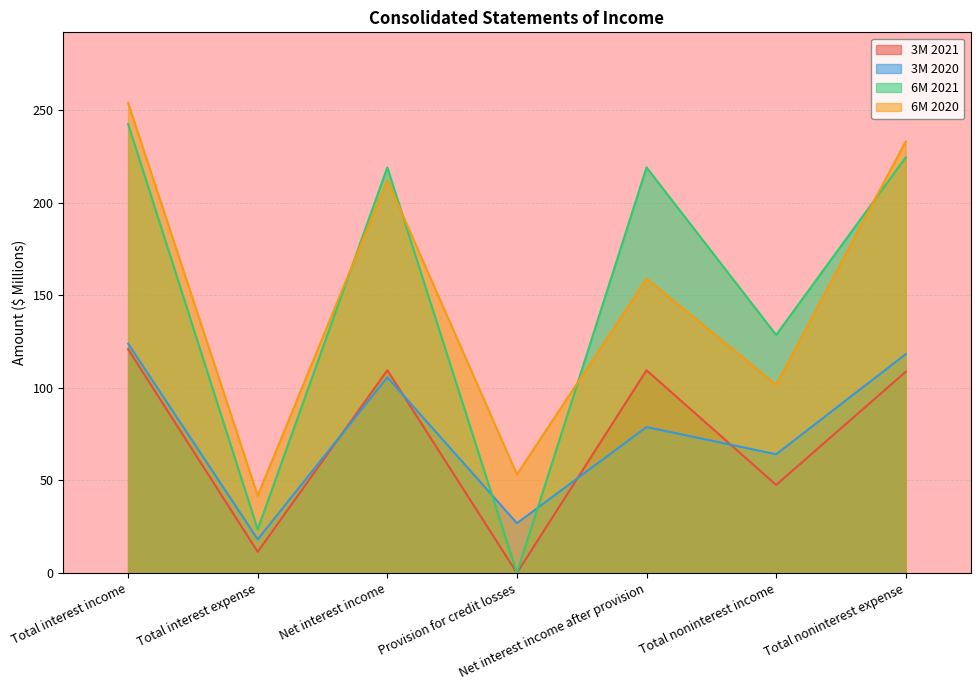

What is the value of the 3M 2021 point at the 7th from the left?

108.8